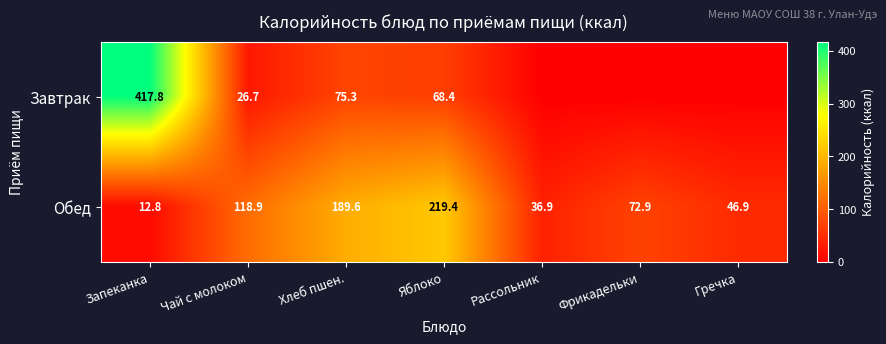

Rank the series at Яблоко from highest to lowest value.

Обед, Завтрак